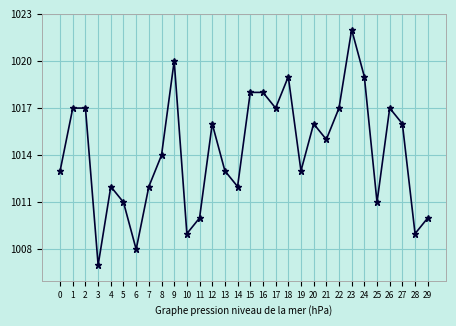

What is the value of the 2nd point from the left?

1017